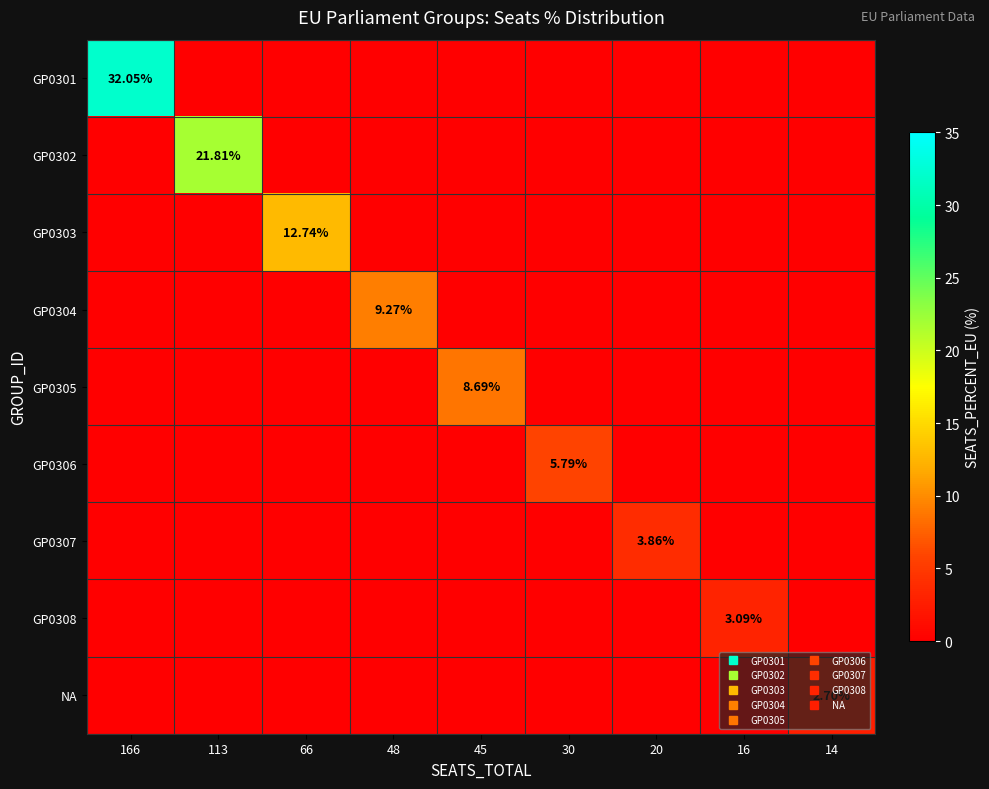

Where is GP0301 nearest to the value 16?

113